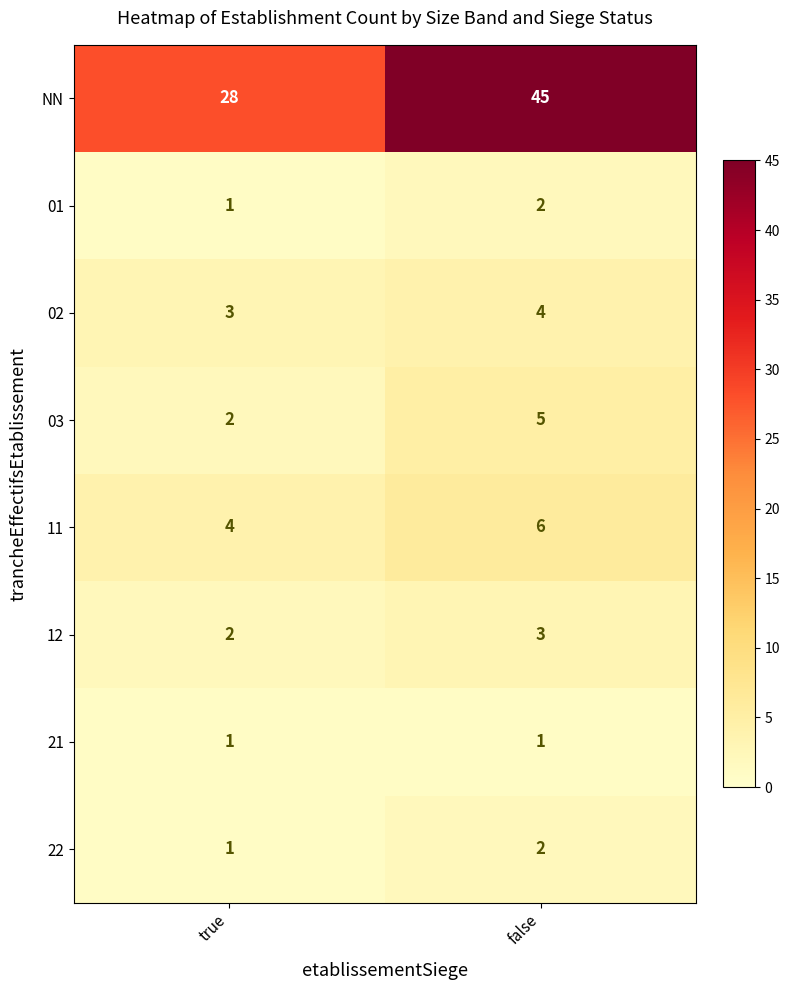

What is the sum of all 01 values?

3